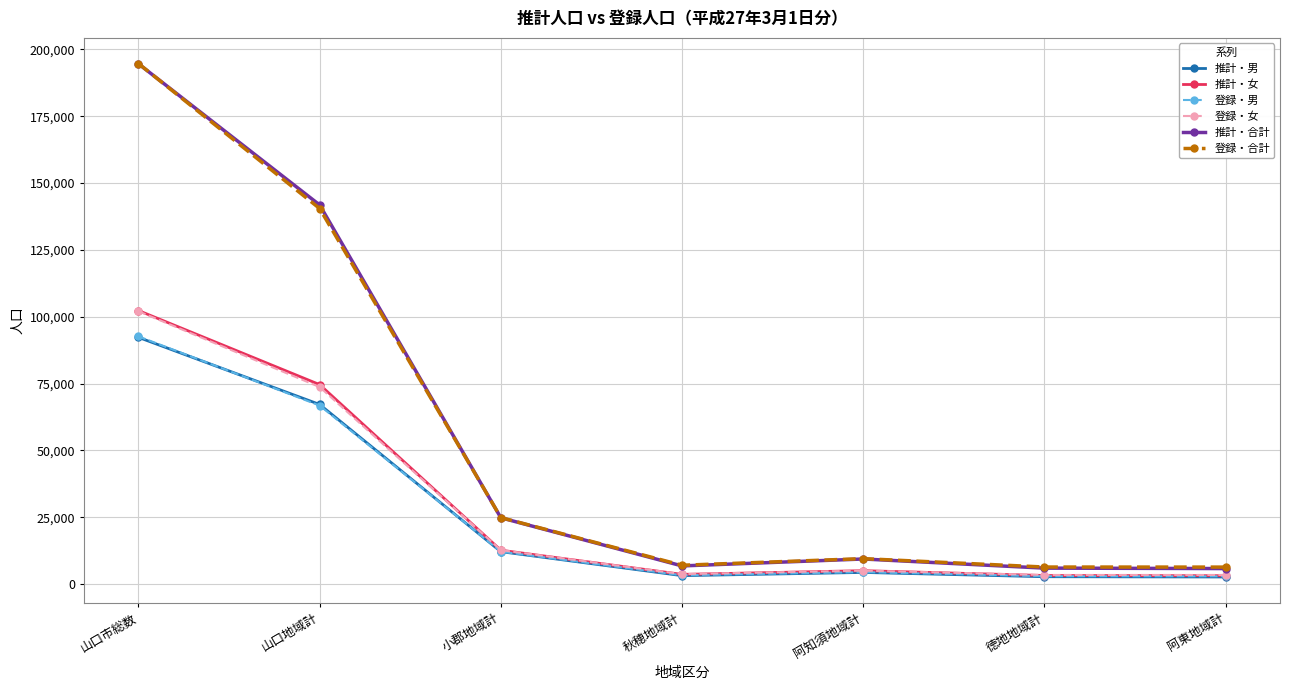

What is the difference between the highest and lowest values at 山口市総数?

102399